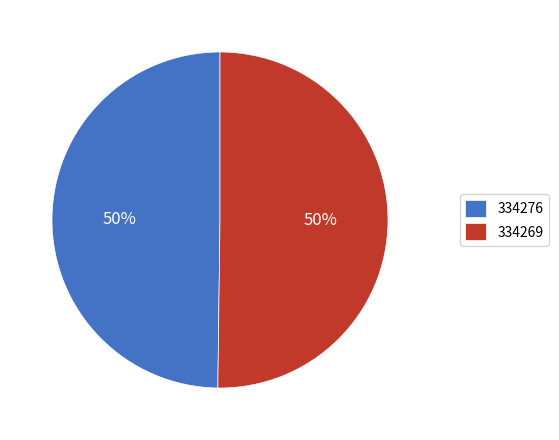

Is it true that 334269 is 99% of the pie?

False